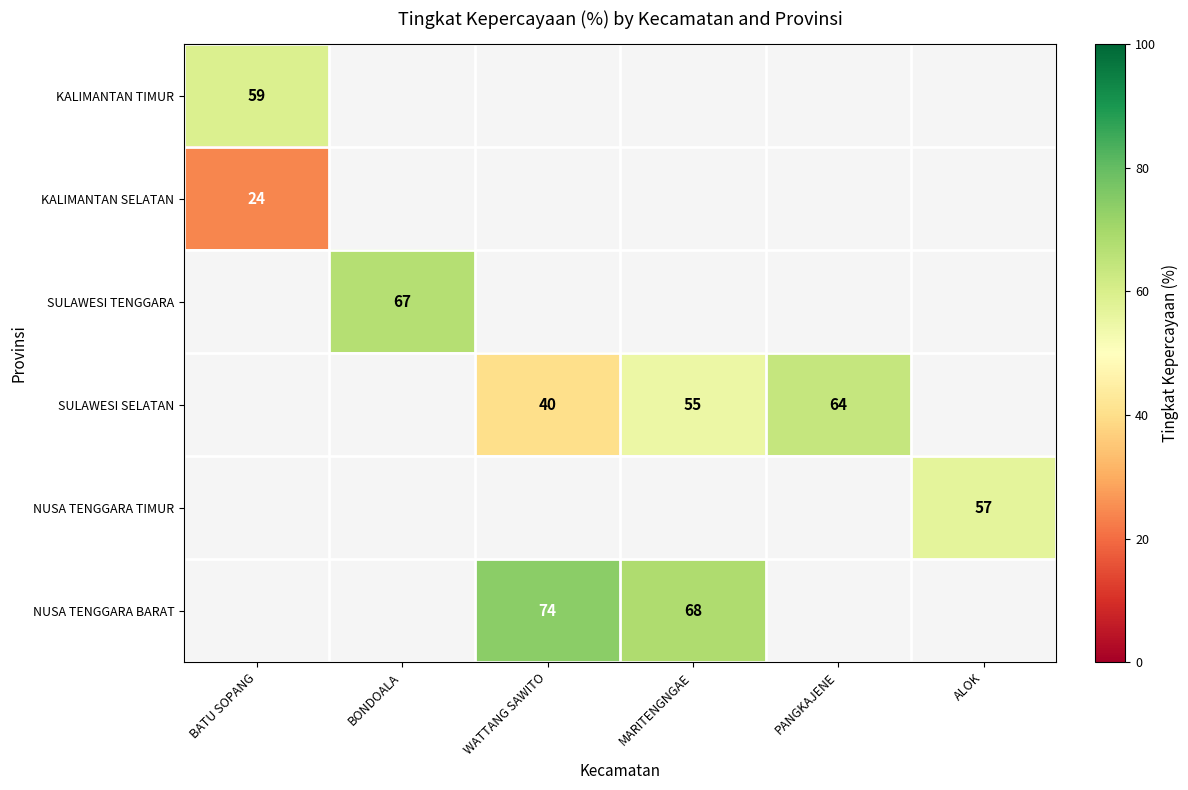

The value of SULAWESI SELATAN at WATTANG SAWITO is 40. True or false?

True